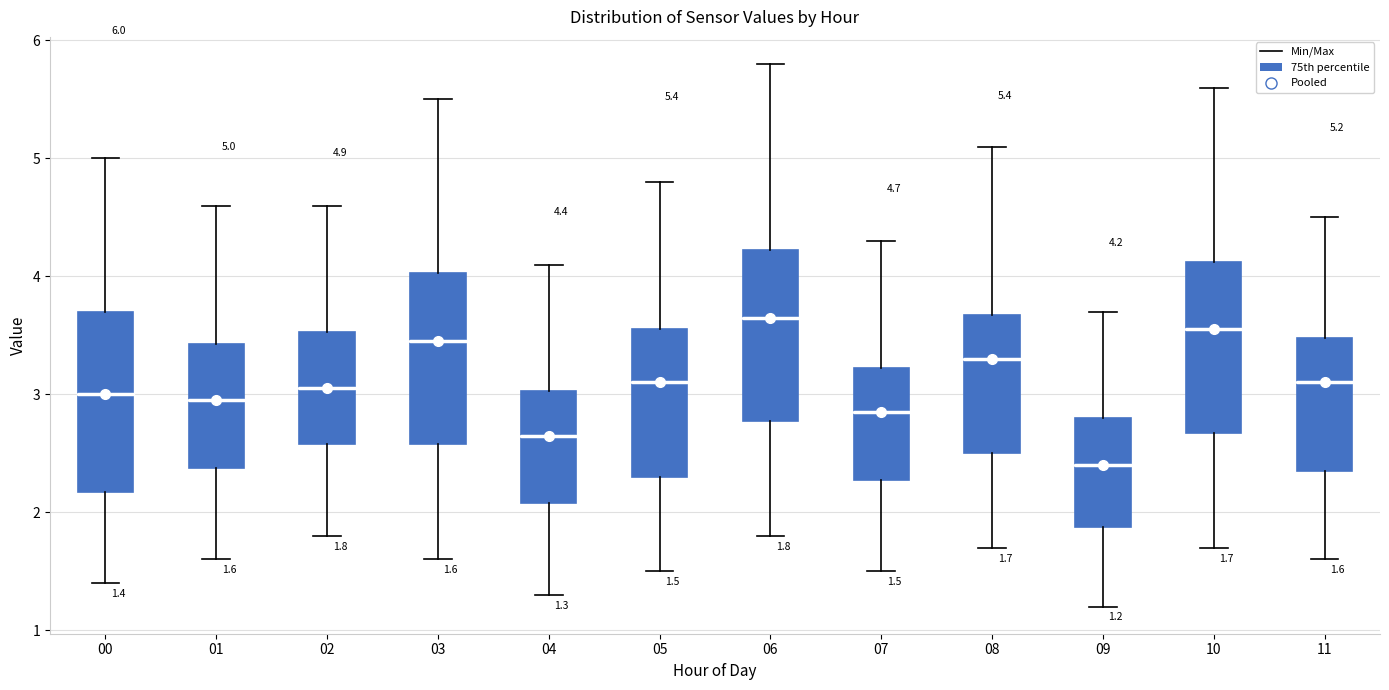

Which box has the lowest median line?

09